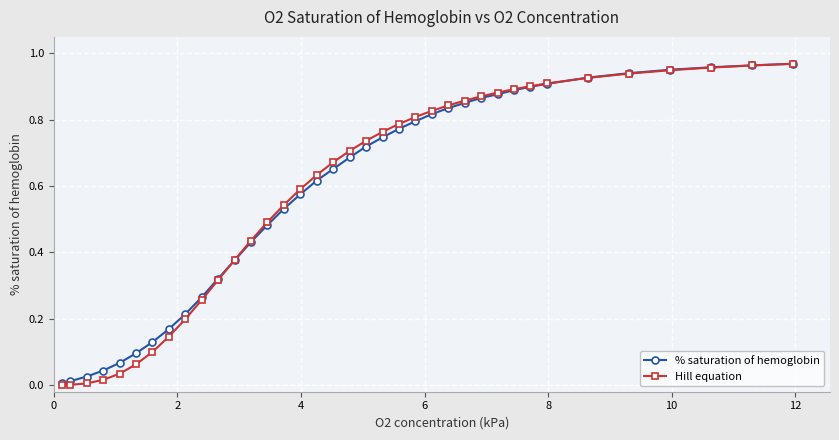

True or false: % saturation of hemoglobin and Hill equation cross at least once.

True